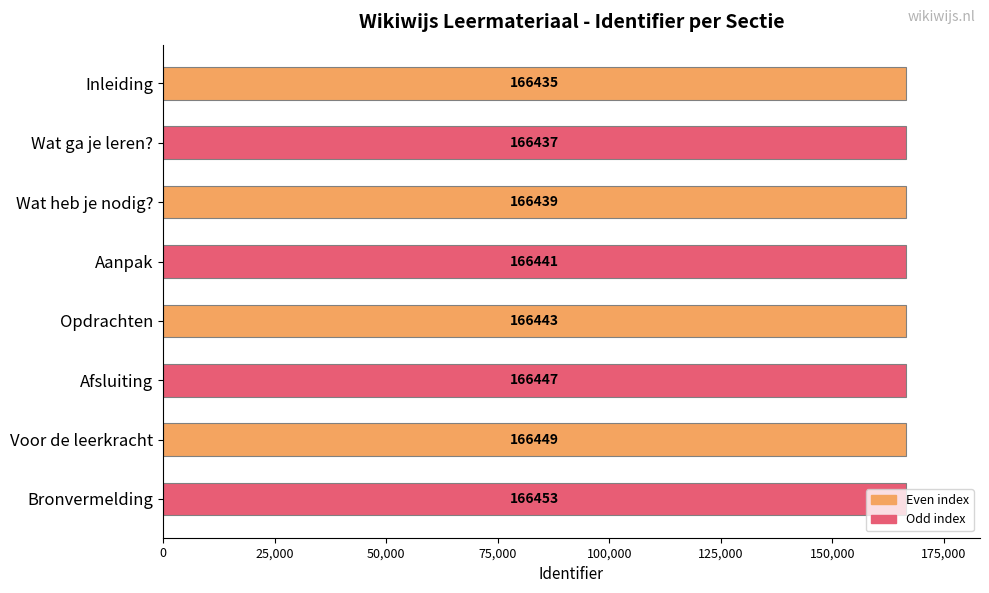

Which has a higher value, Inleiding or Wat ga je leren??

Wat ga je leren?